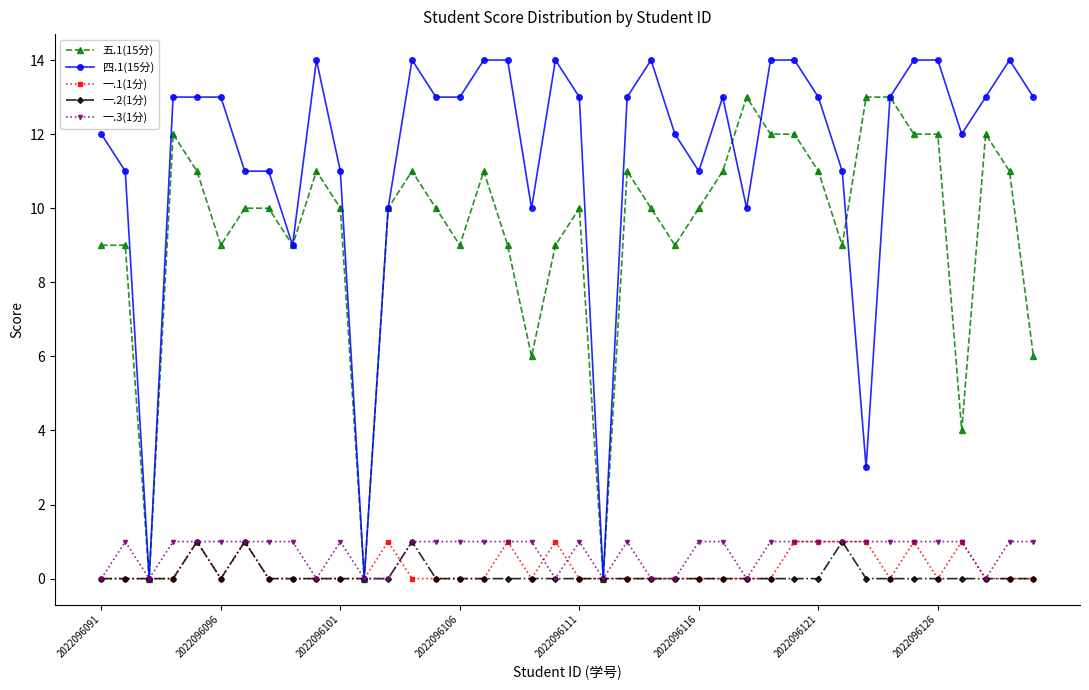

True or false: 四.1(15分) has more than 2 points higher than both neighbors.

True